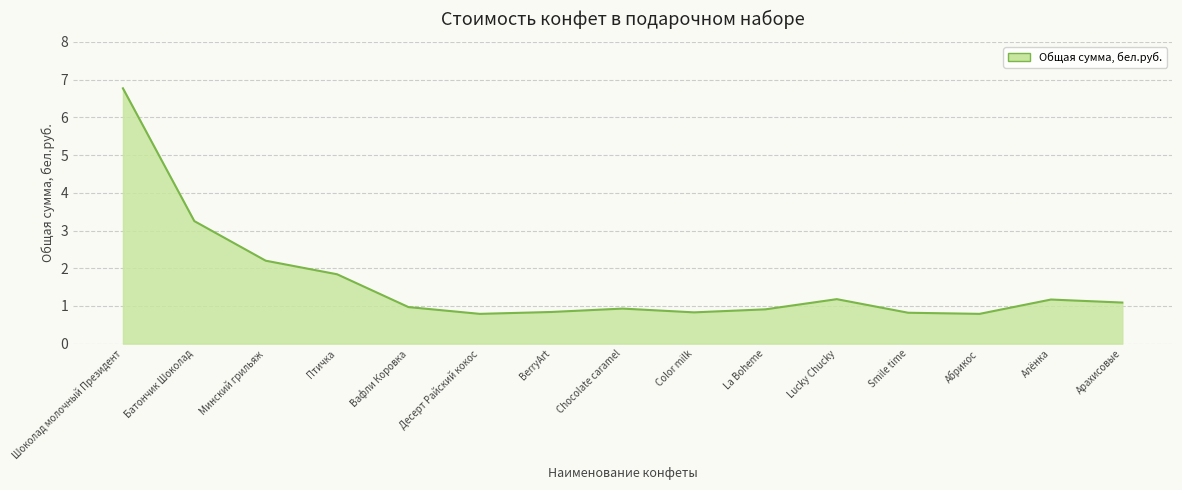

What is the difference between the values at Птичка and Chocolate caramel?

0.9